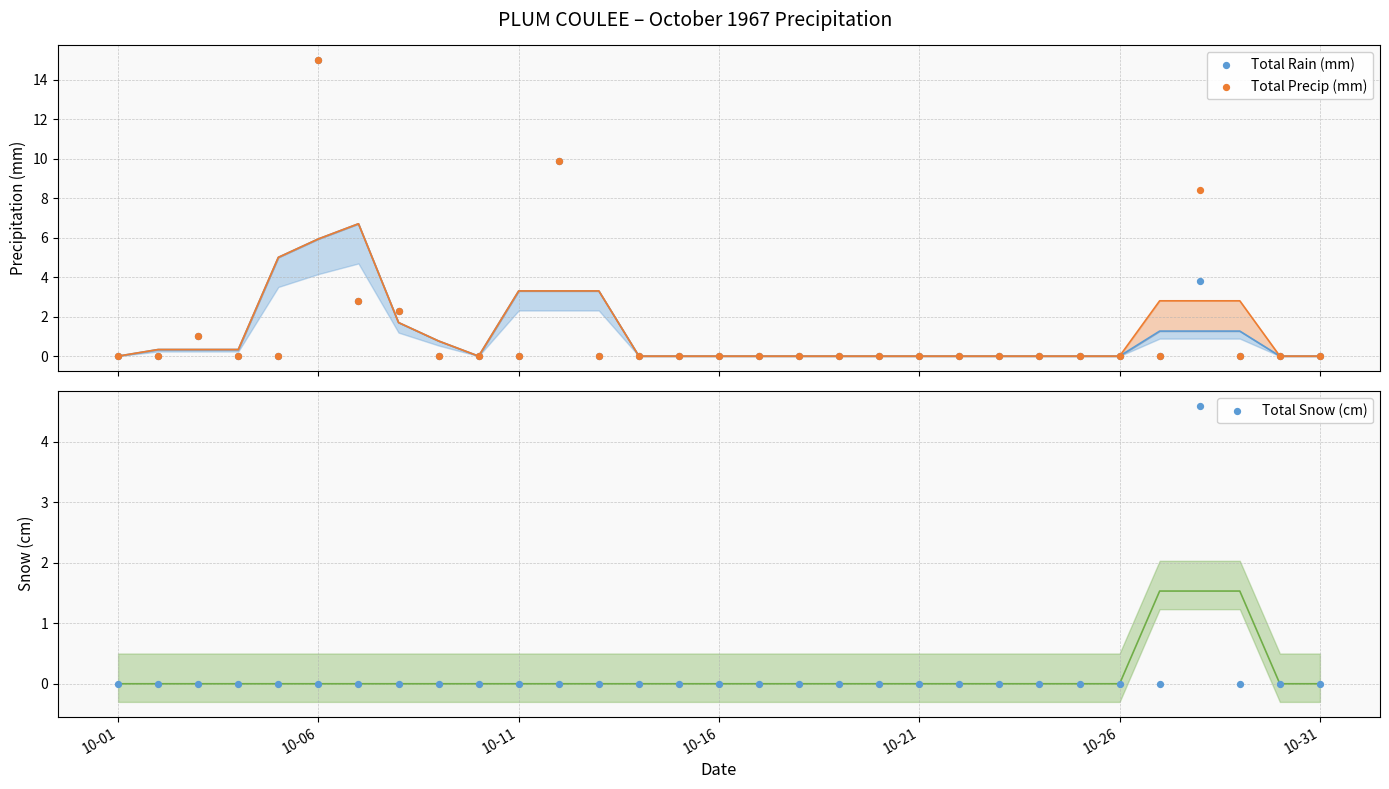

Which series reaches the maximum Y coordinate?

Total Rain (mm)